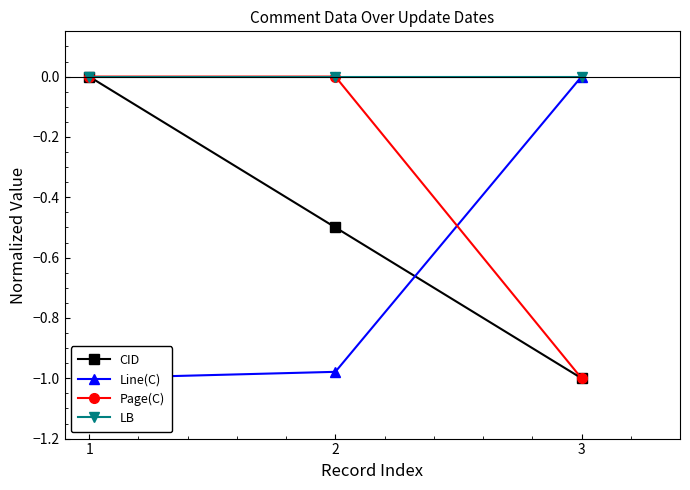

What are all the series names shown in the legend?

CID, Line(C), Page(C), LB